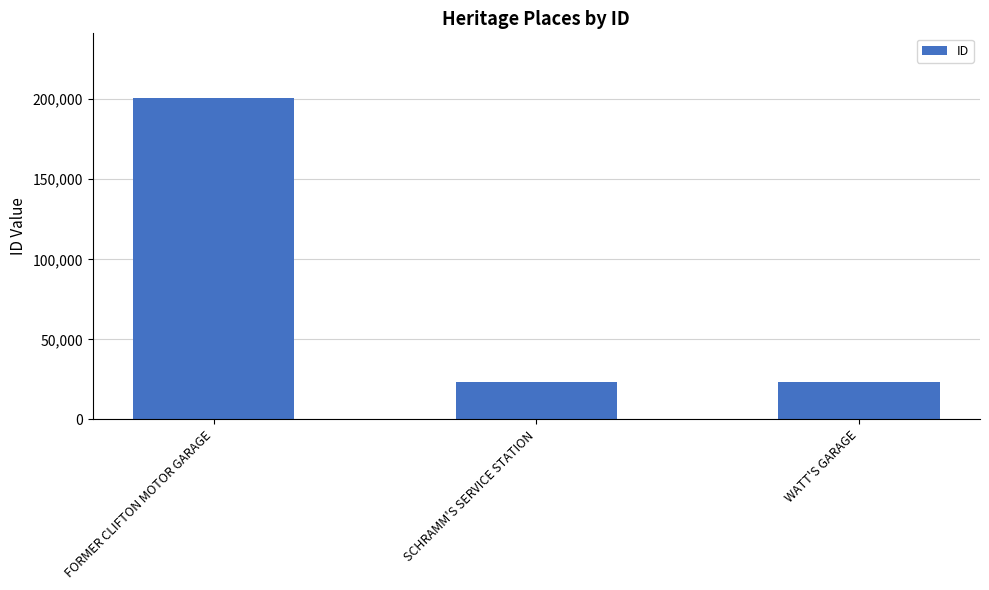

What is the label of the 3rd bar from the left?

WATT'S GARAGE